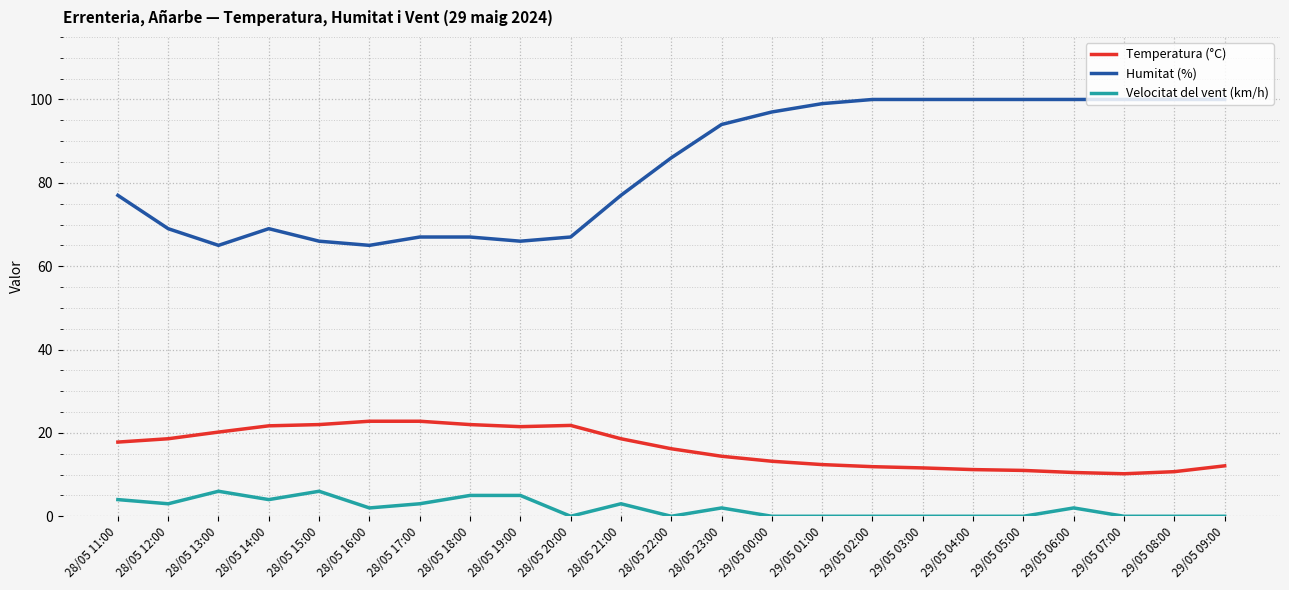

How many values in the Temperatura (°C) series exceed 16?

12